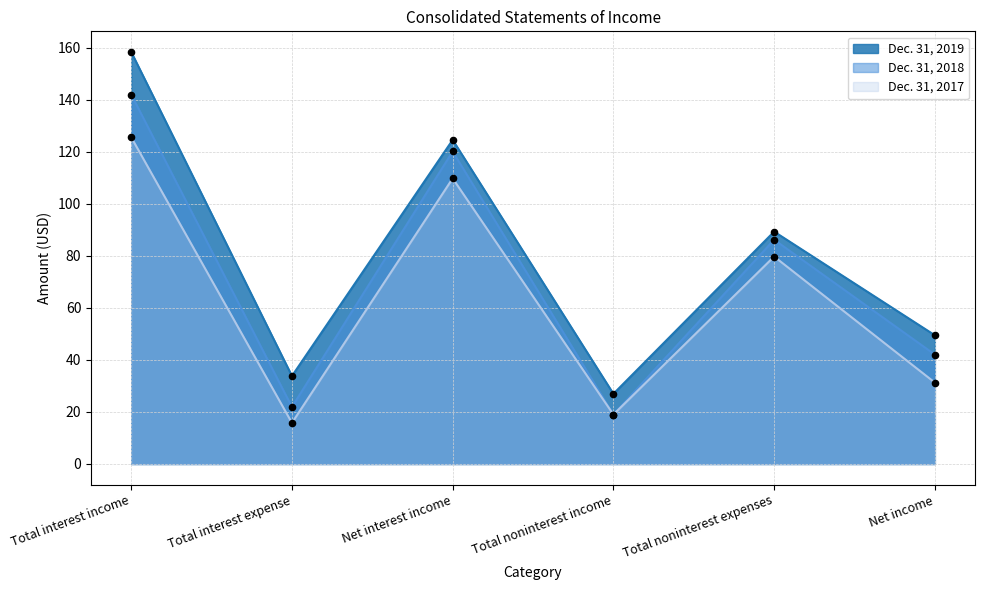

What is the total value across all series at Net interest income?

354.4